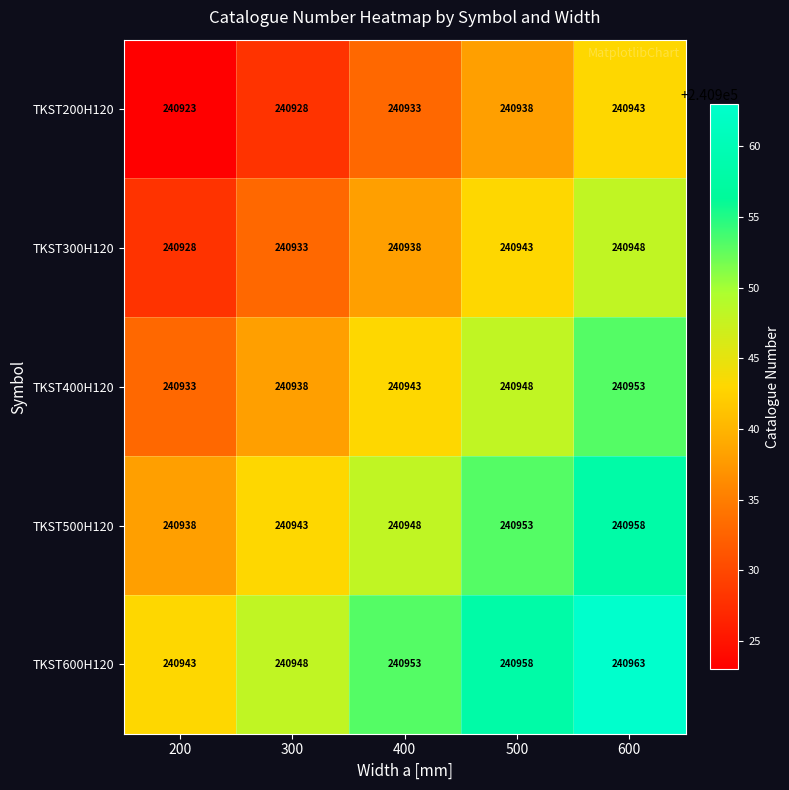

List the series in order of their overall mean, highest first.

TKST600H120, TKST500H120, TKST400H120, TKST300H120, TKST200H120